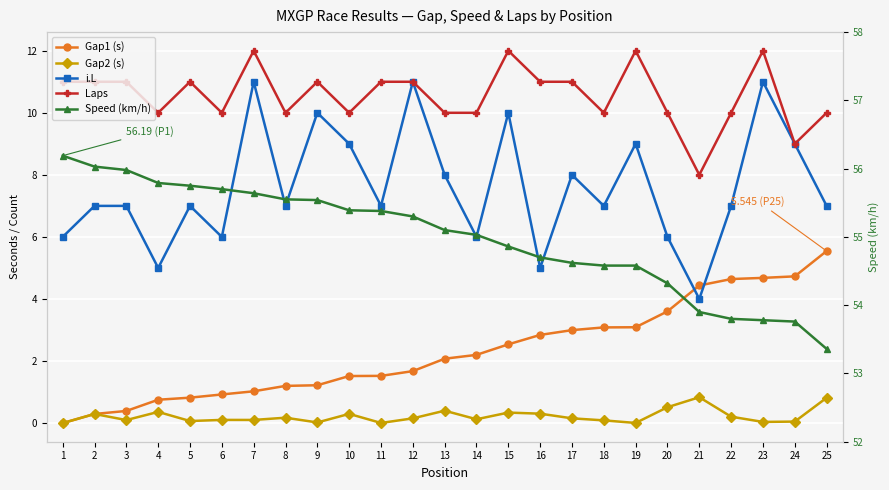

What is the minimum value for Laps?

8.0